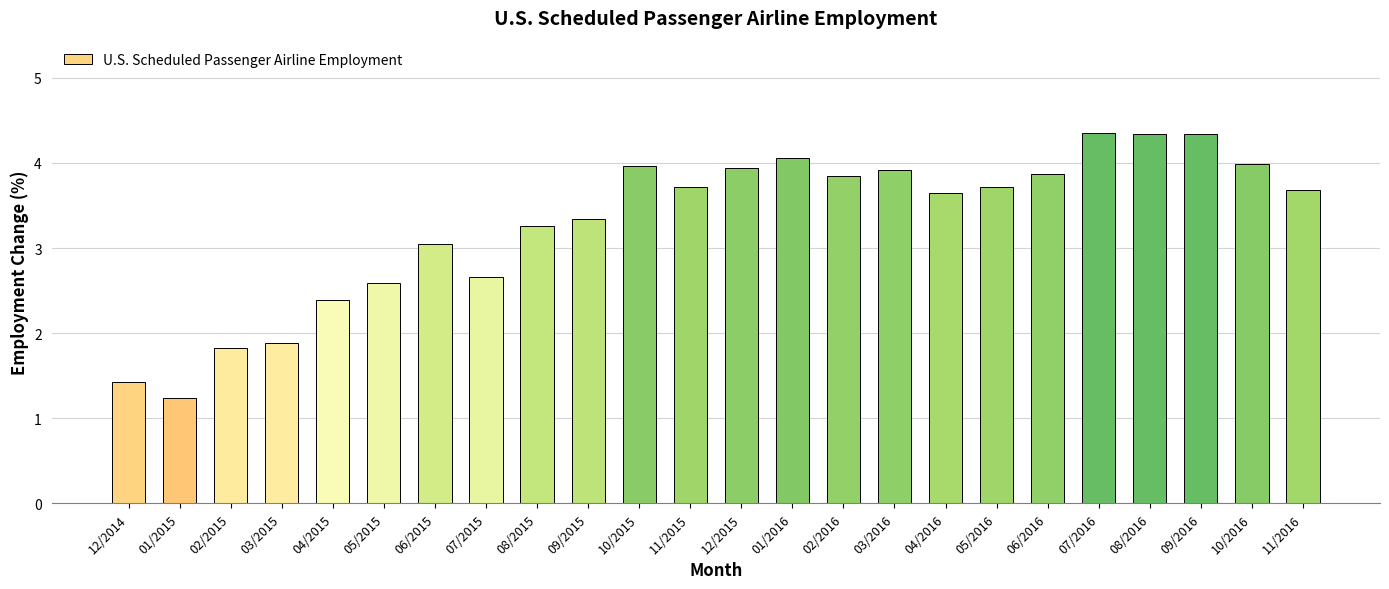

What is the label of the 17th bar from the right?

07/2015